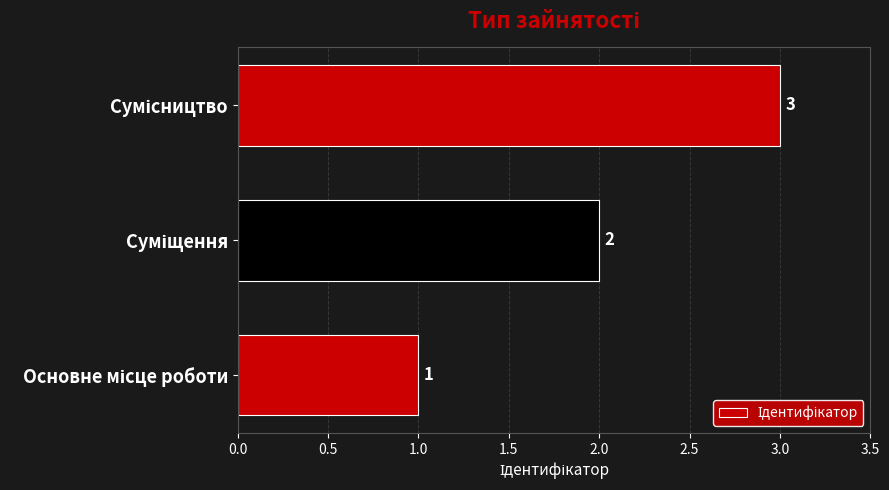

Count the values in the range 1 to 3.

3